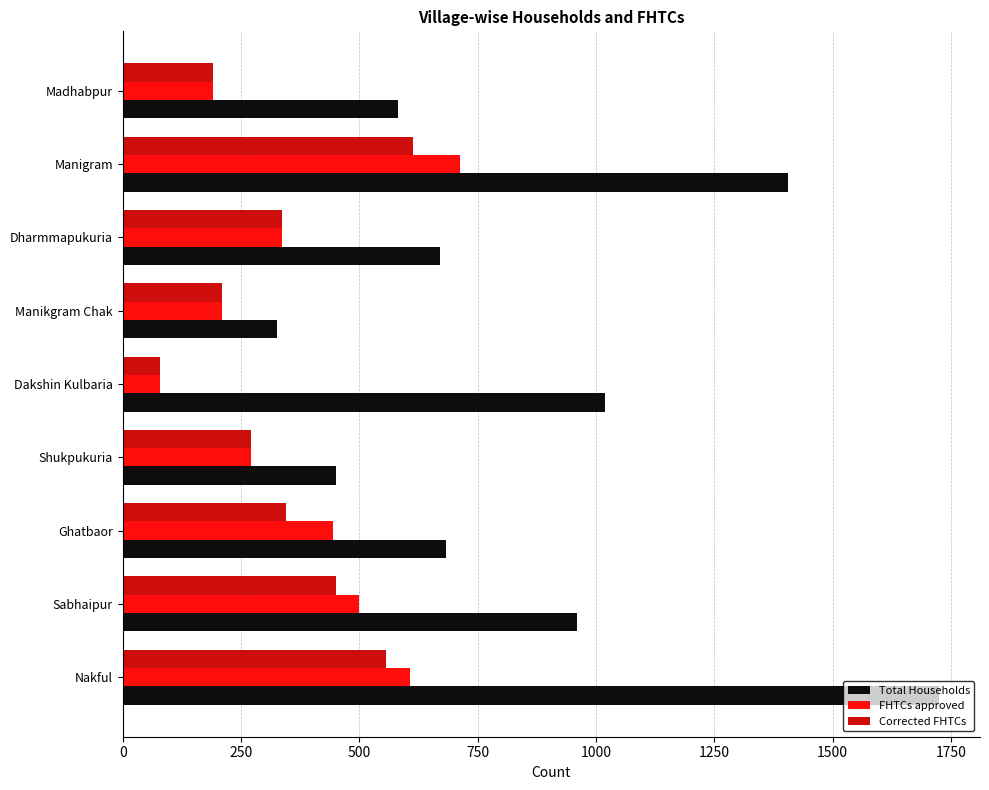

Which category has the highest value in the FHTCs approved series?

Manigram